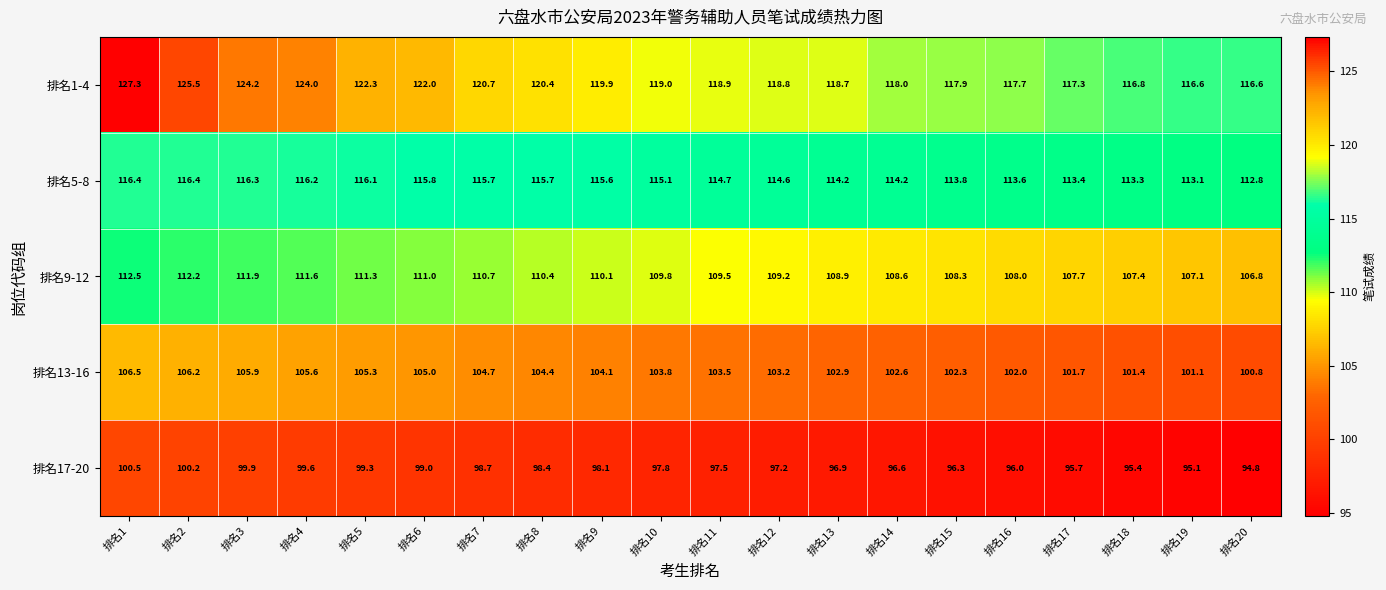

What is the spread (max minus min) of values at 排名5?

23.0